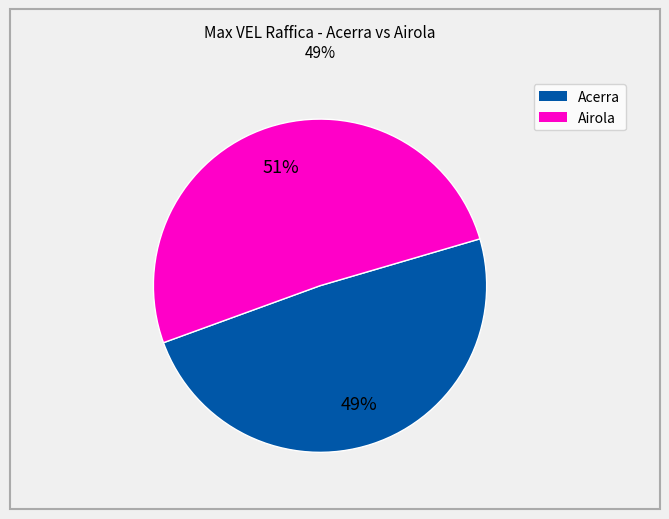

To the nearest percent, what is the difference between the largest and smallest slice percentages?

2%